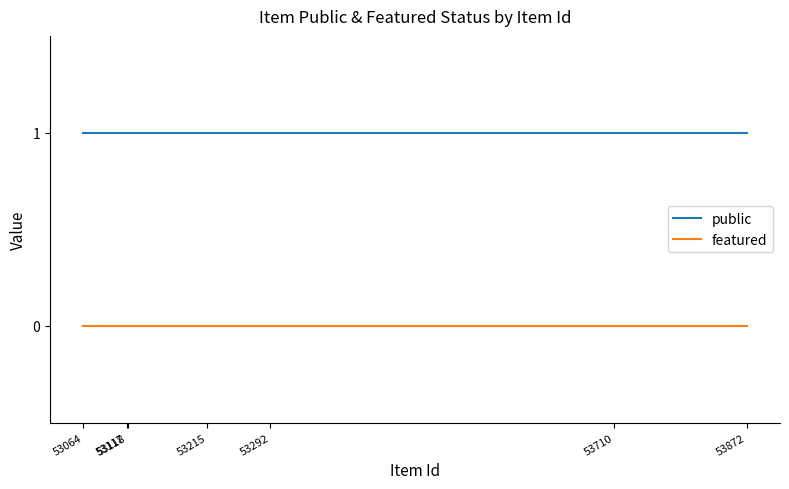

The value of featured at 53292 is 0. True or false?

True